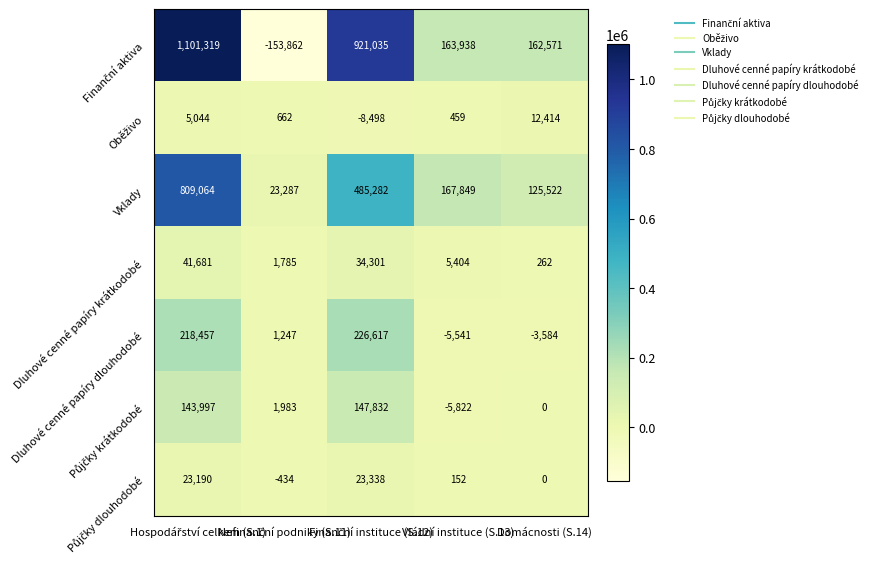

What is the minimum value for Vklady?

23287